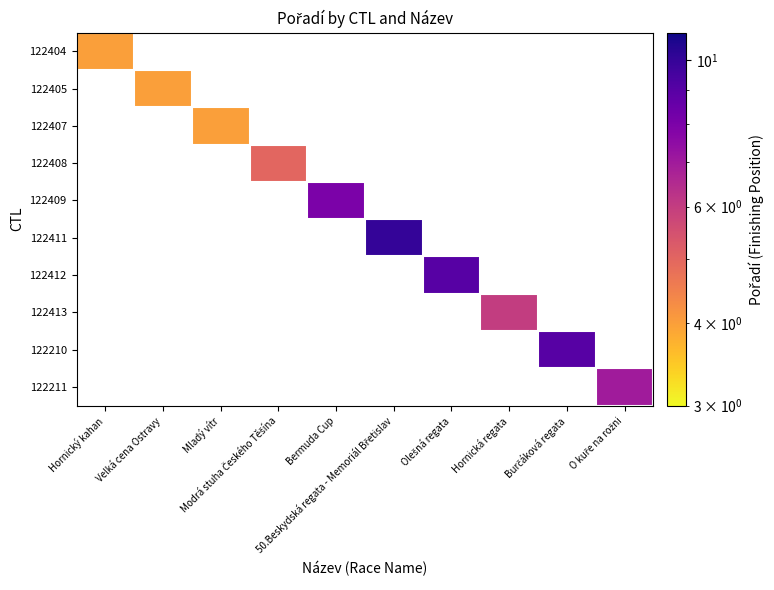

How many positive values does the 122413 series have?

1